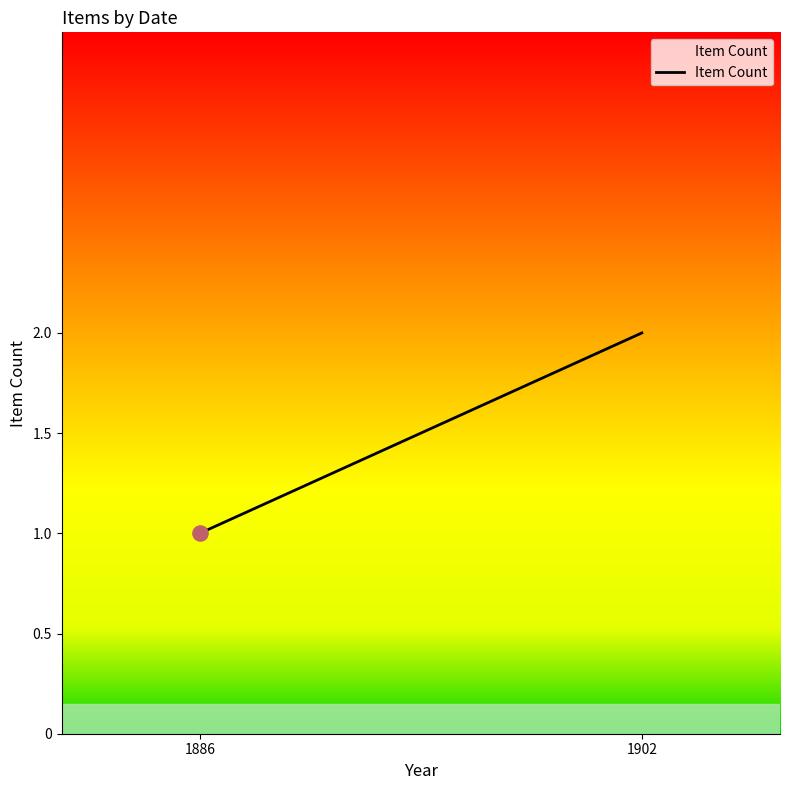

Between 1902 and 1886, which is larger?

1902